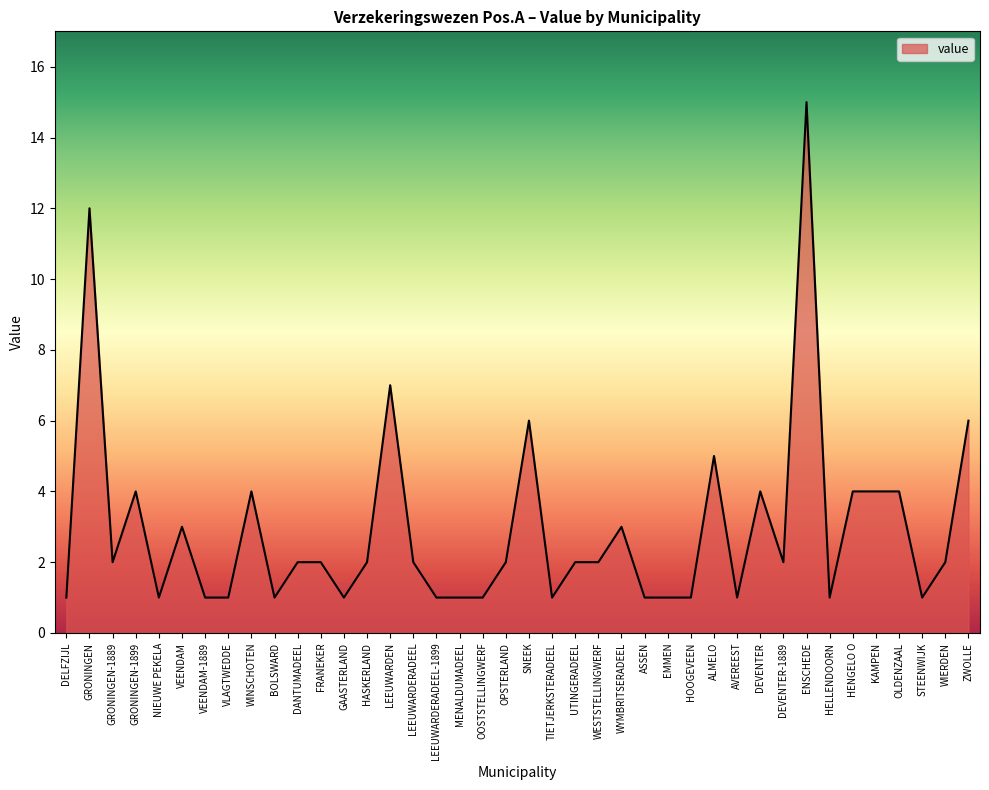

At which label does the data first exceed 2?

GRONINGEN